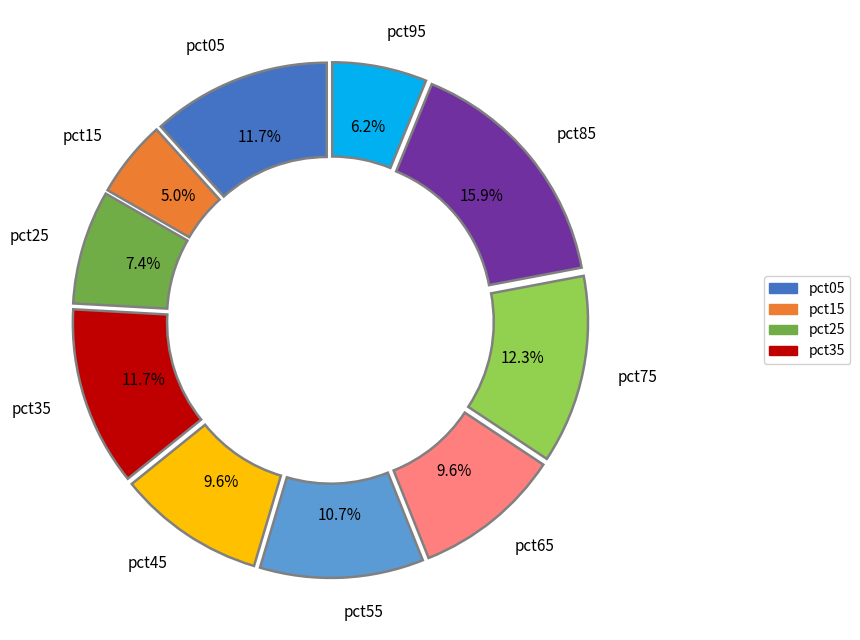

Is there any slice that represents more than half of the pie?

No